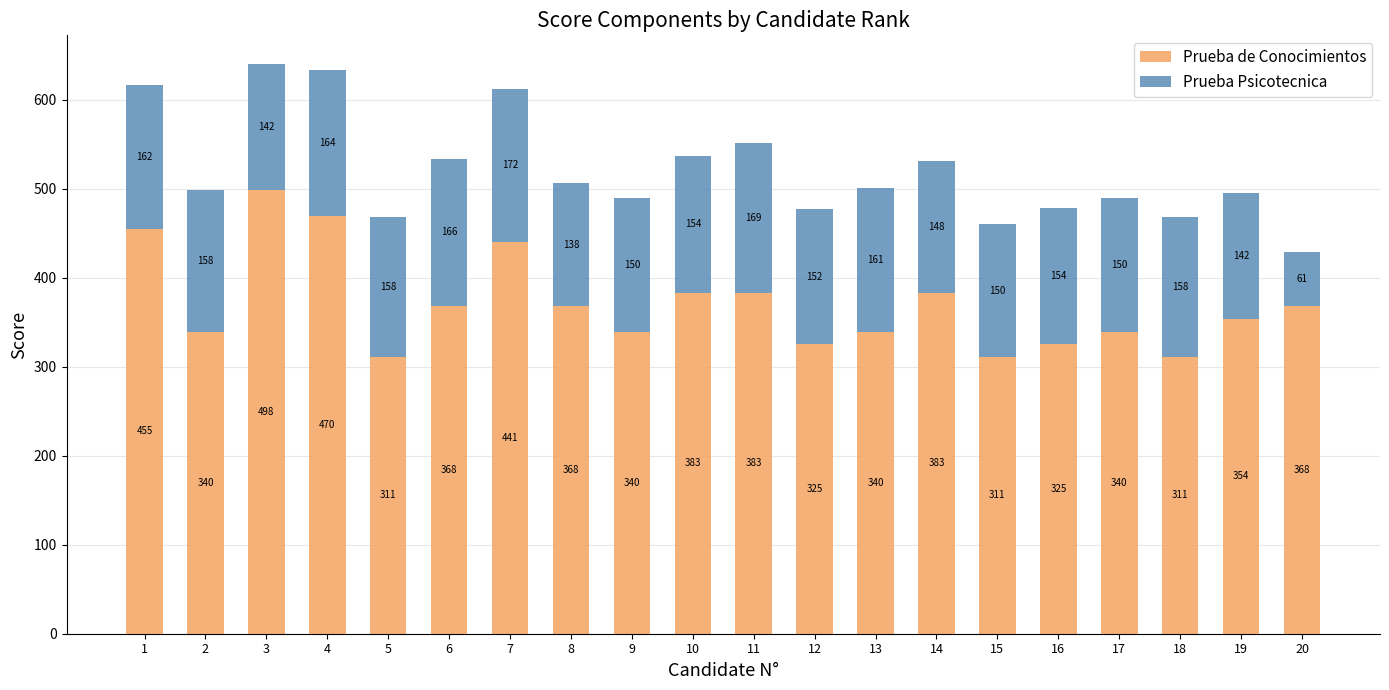

At which category is the sum across all series the highest?

3